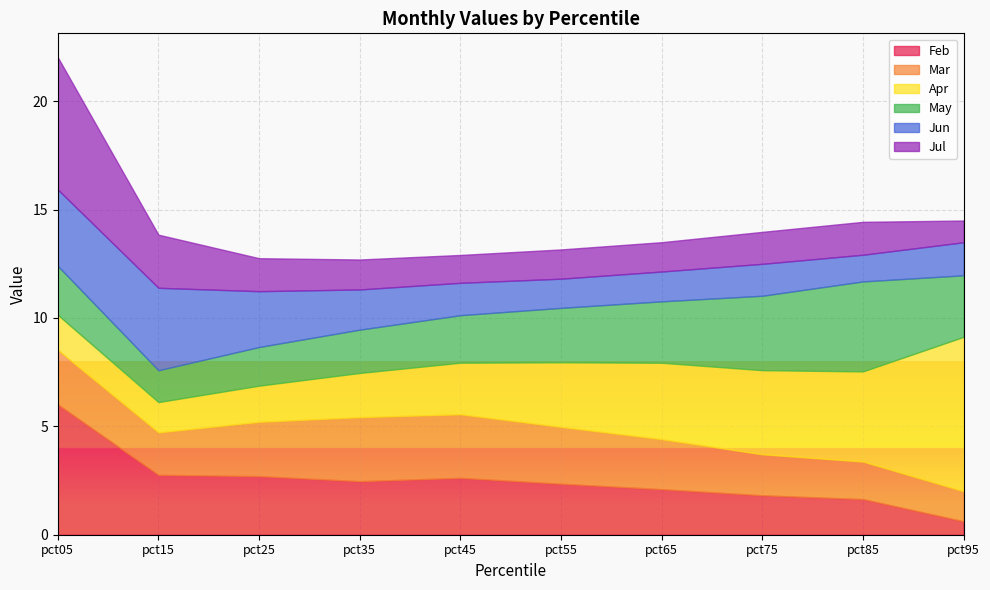

Between pct45 and pct75, which is larger?

pct45